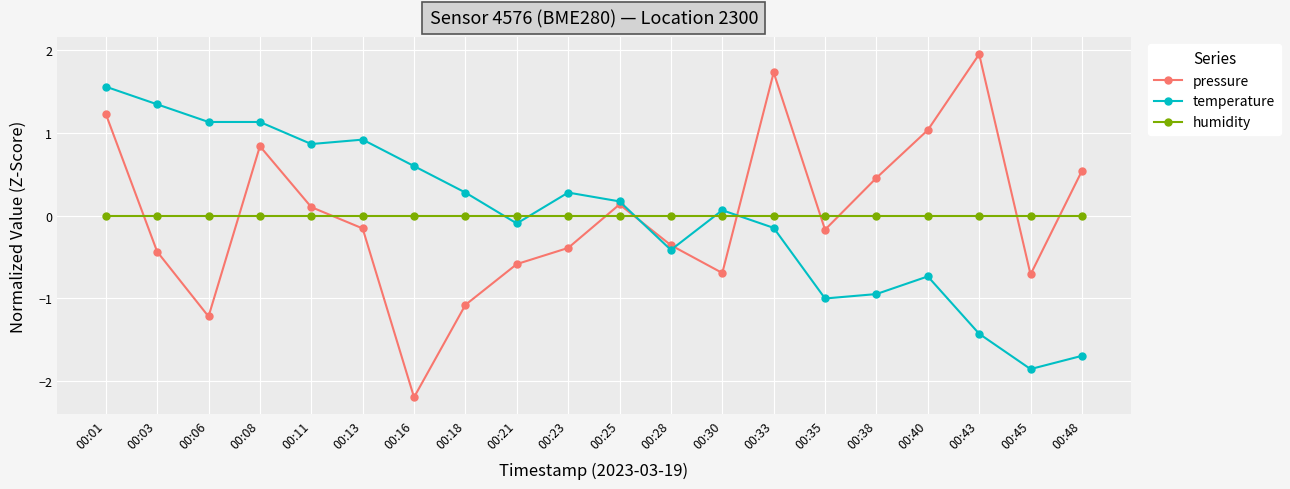

True or false: pressure has more than 0 interior local peaks.

True